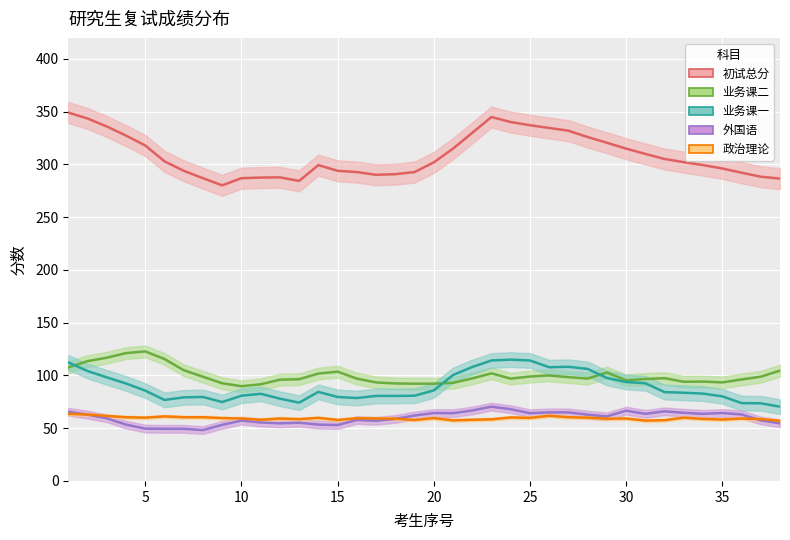

How many values in the 初试总分 series exceed 307?

17